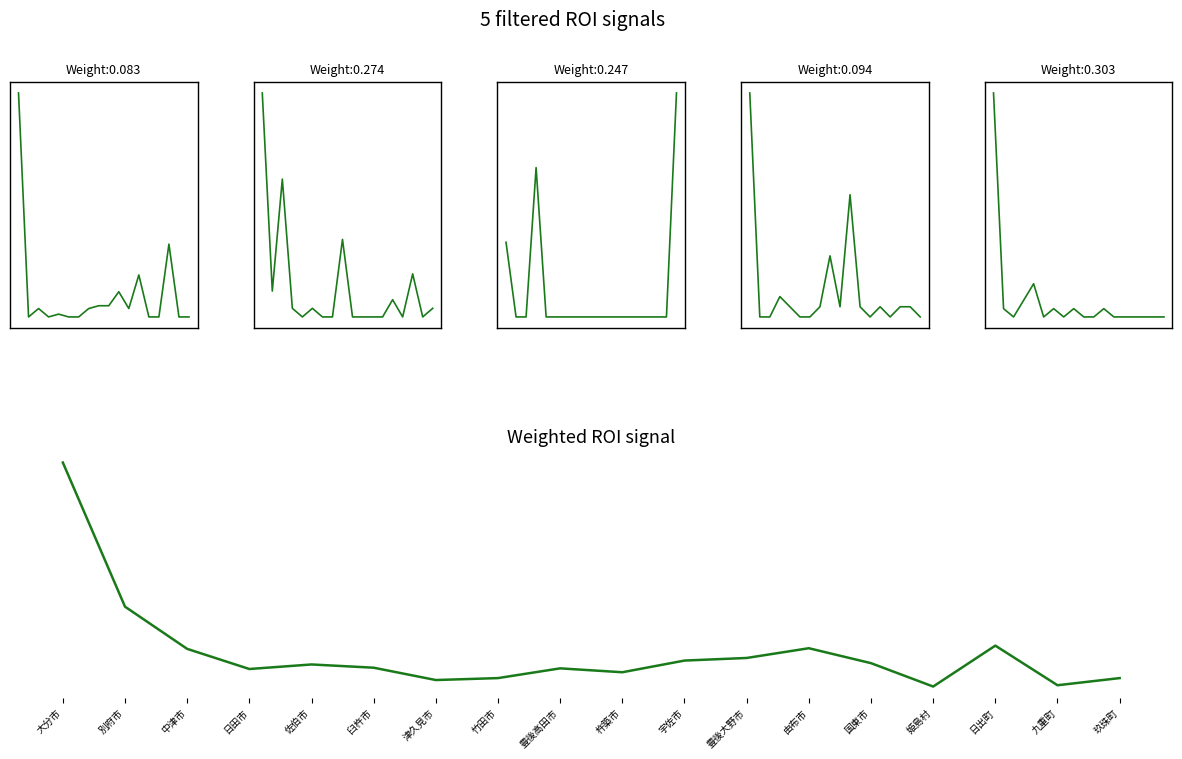

Between which two adjacent categories do 別府 and 中津 first intersect?

中津市 and 日田市